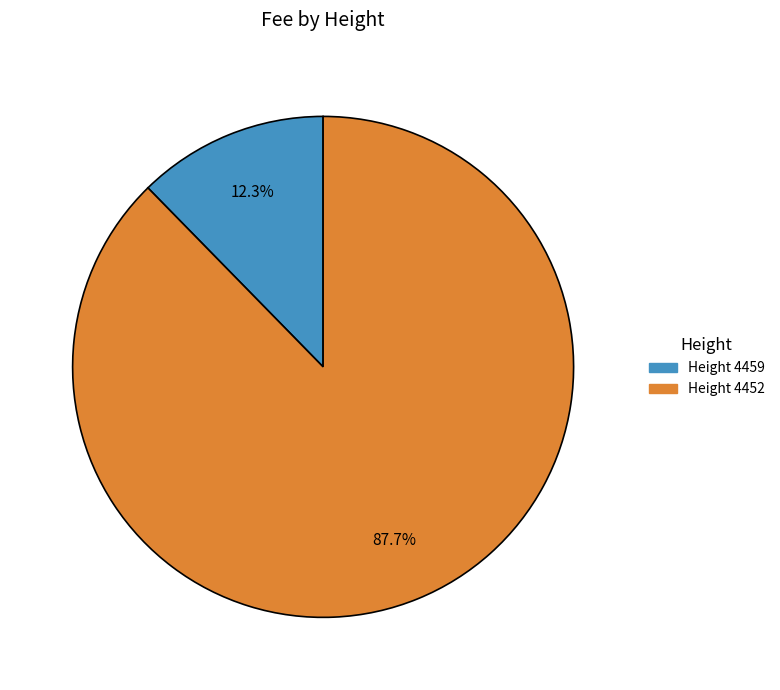

Is there a majority slice in this chart?

Yes